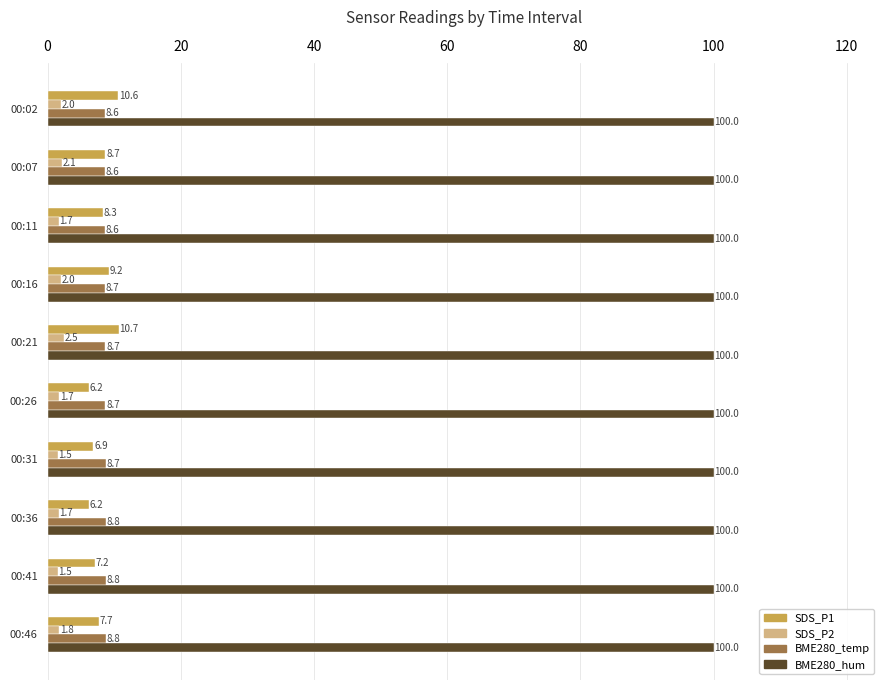

List the series in order of their peak value, lowest first.

SDS_P2, BME280_temp, SDS_P1, BME280_hum